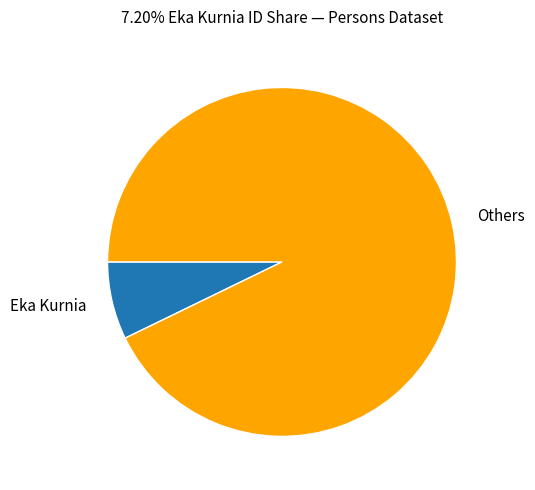

Rank the categories by value from highest to lowest.

Others, Eka Kurnia